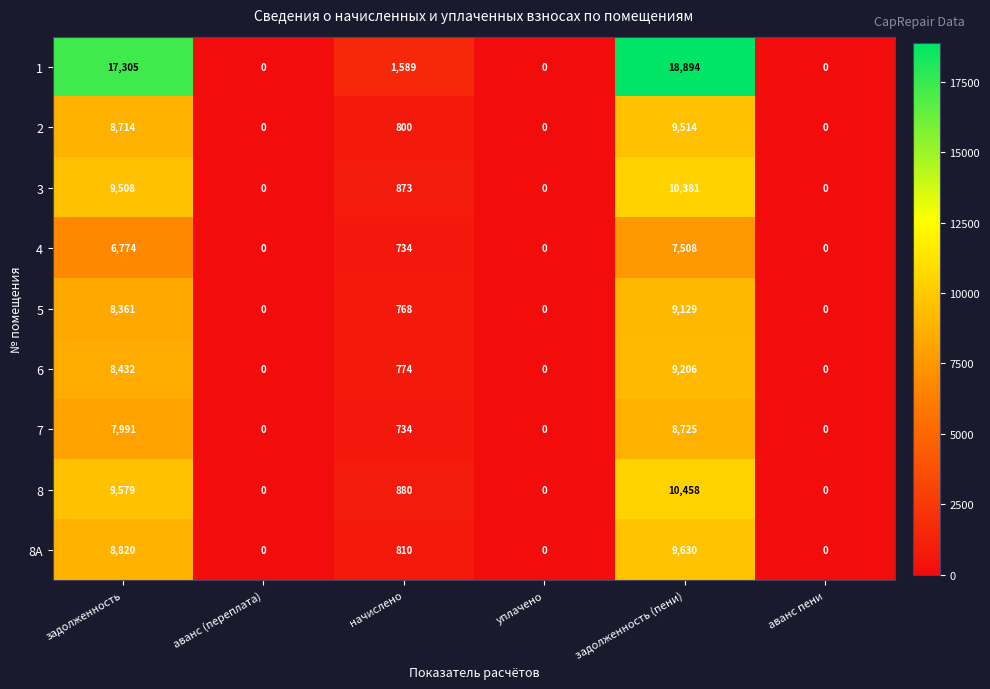

How many values in 4 are above zero?

3